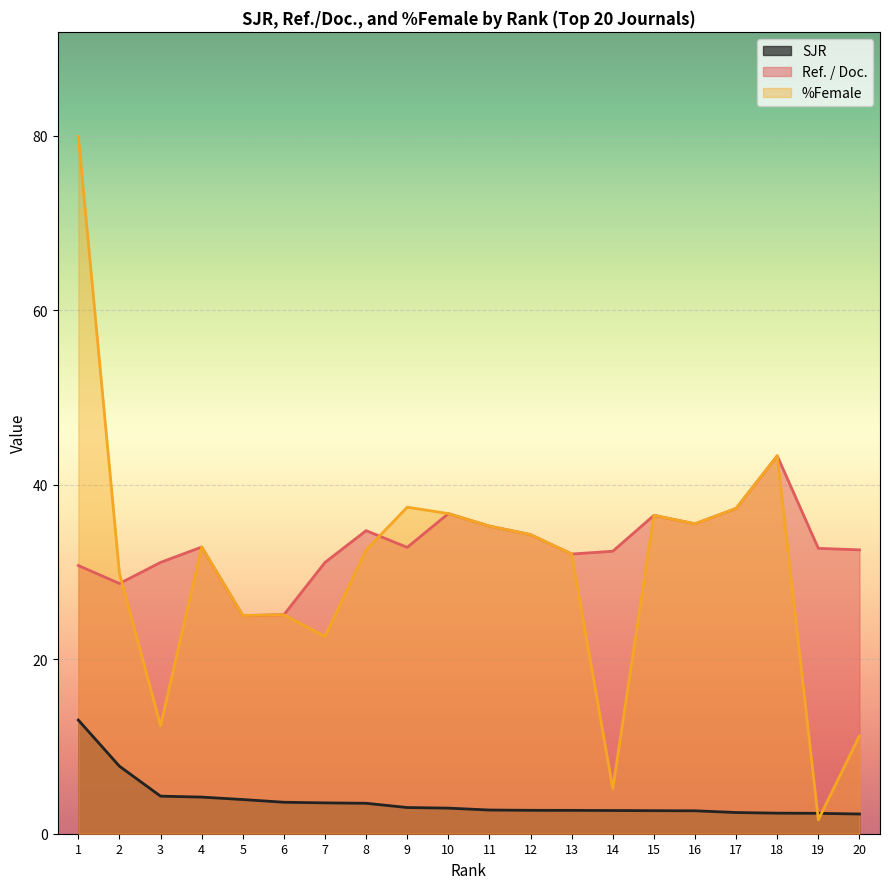

What is the approximate value of Ref. / Doc. at 1?

30.7